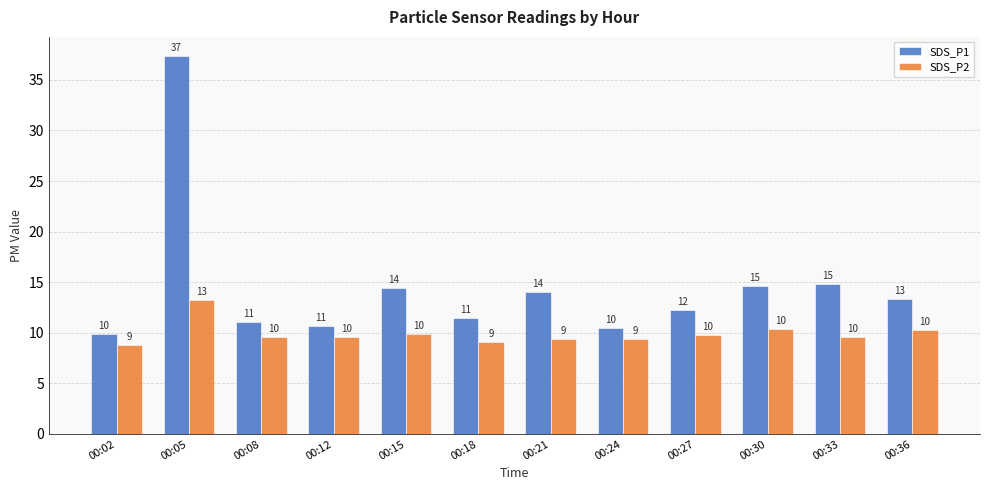

How many bars are there in each group?

2